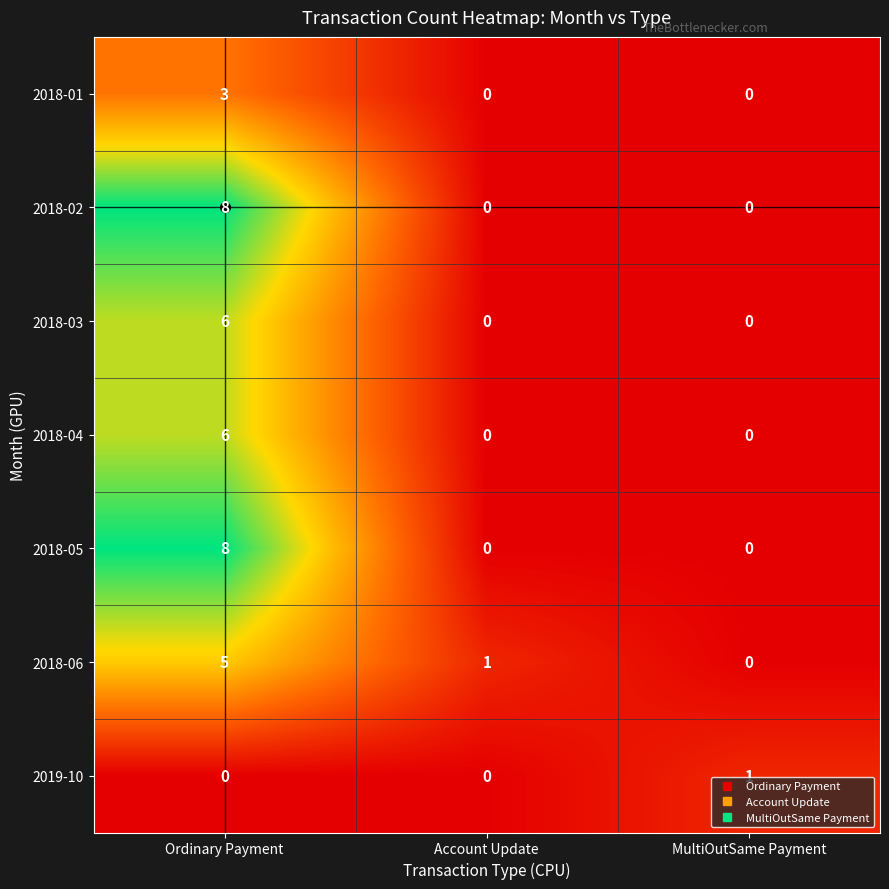

At which label is 2018-06 closest to 2?

Account Update